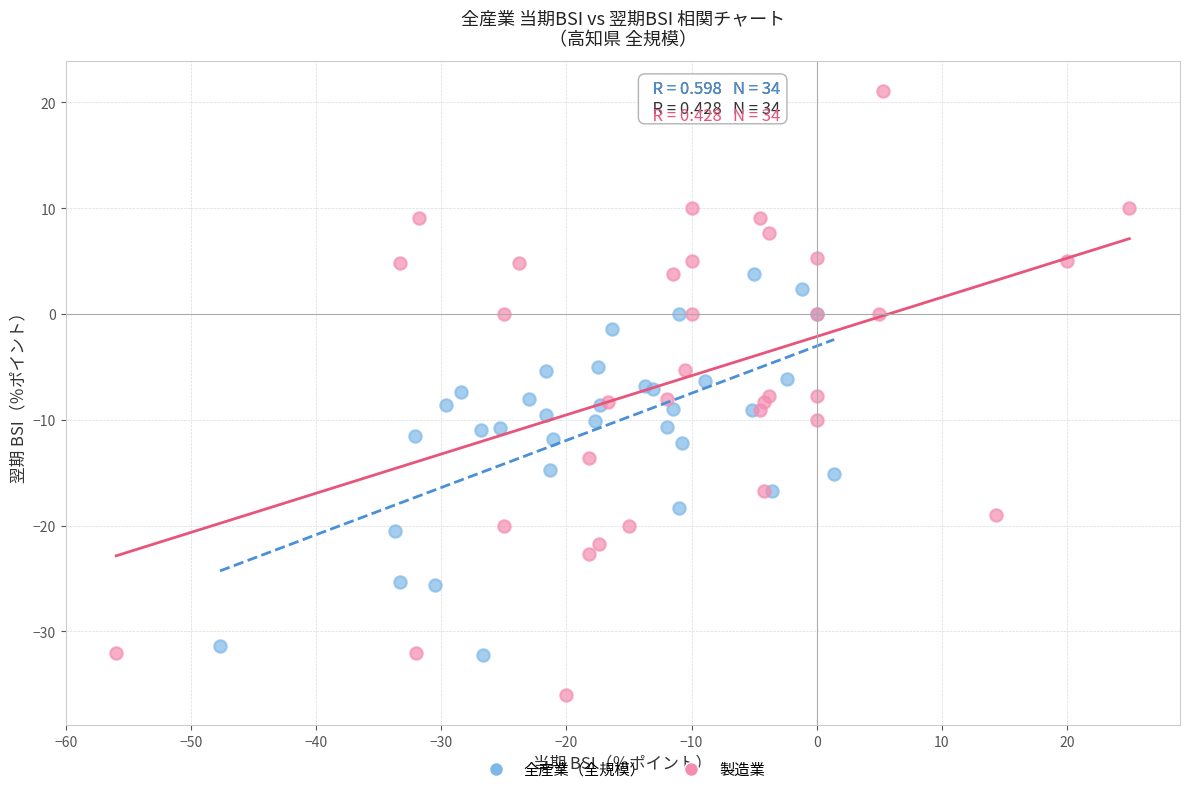

Which series reaches the maximum Y coordinate?

製造業